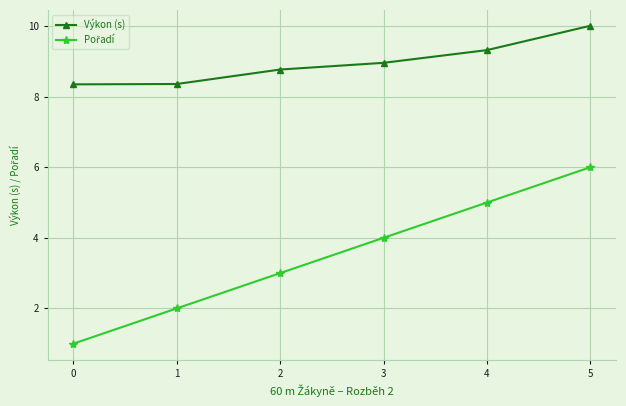

What is the total value across all series at 4?

14.3